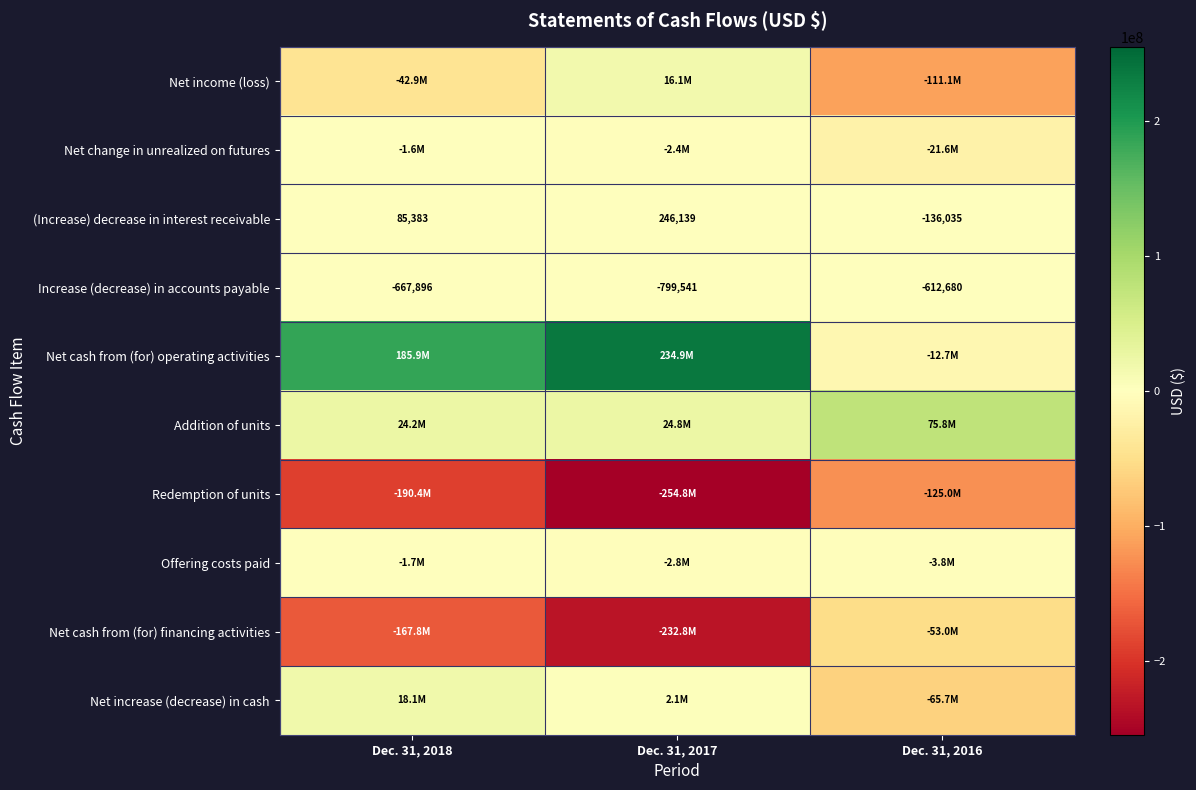

What is the minimum value shown in the chart?

-254787739